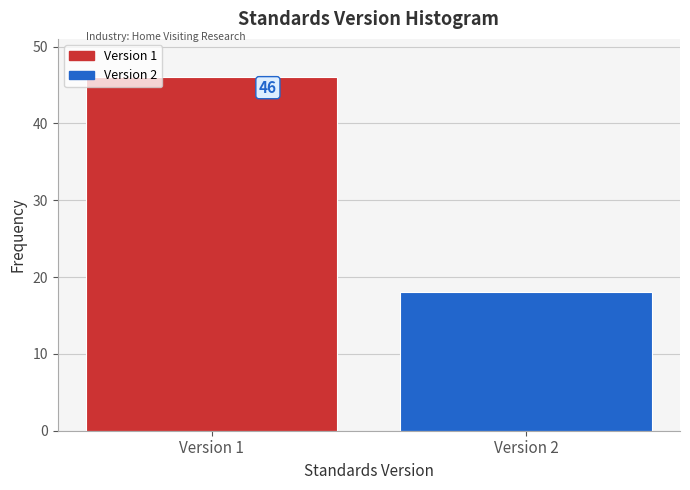

Reading right to left, what are all the values shown in this chart?

18	46